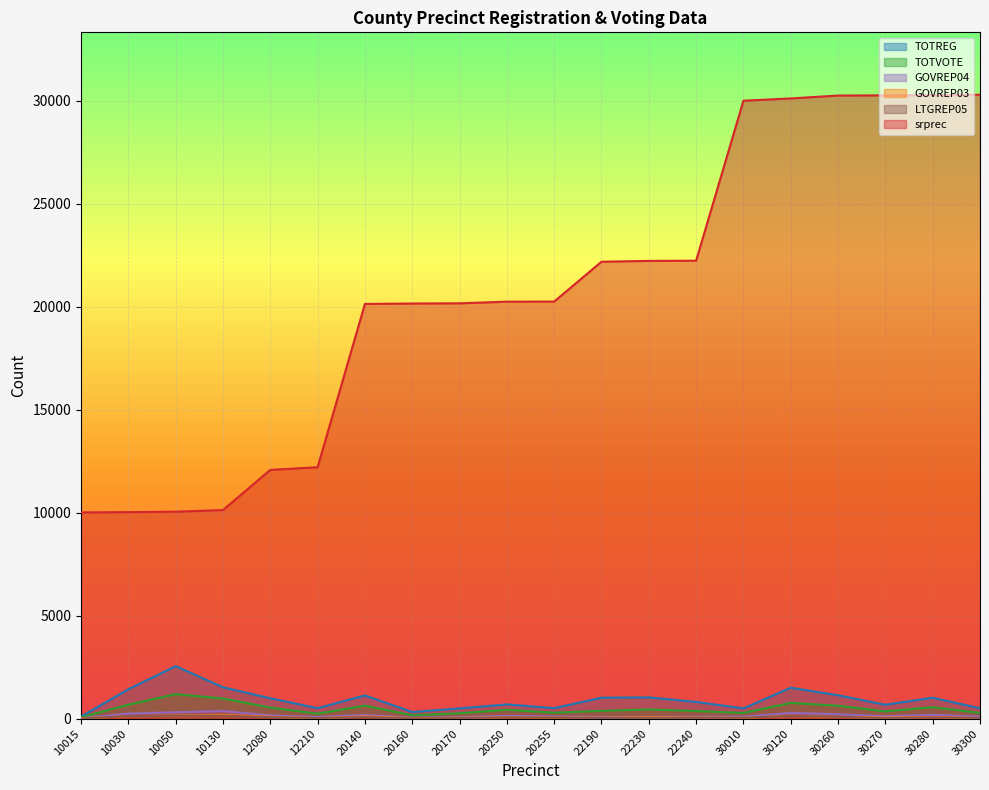

Is it true that GOVREP03 equals 81 at 30270?

False